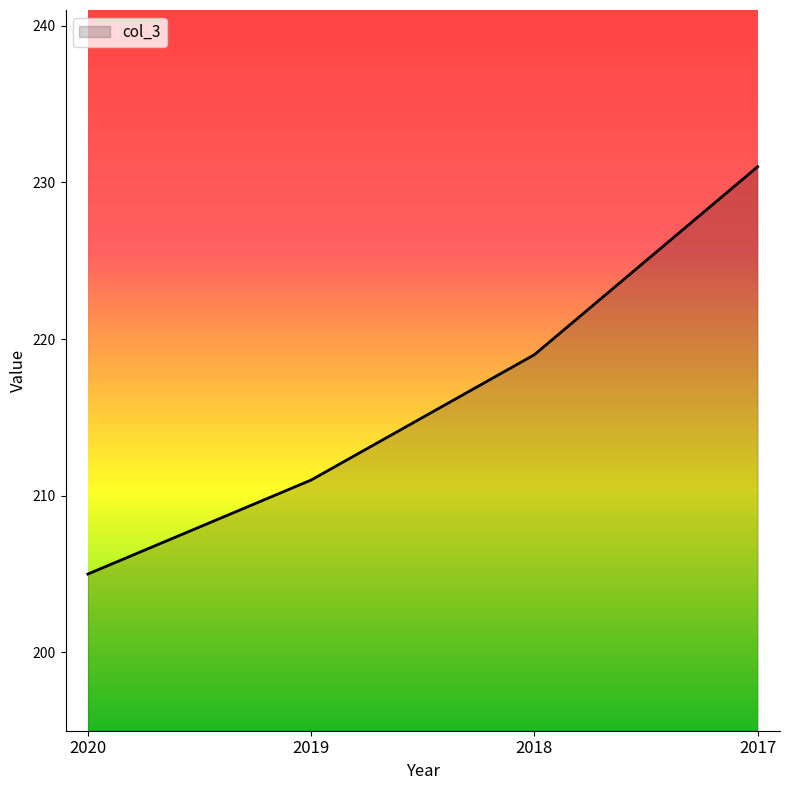

Which category has the lowest value across all series?

2020